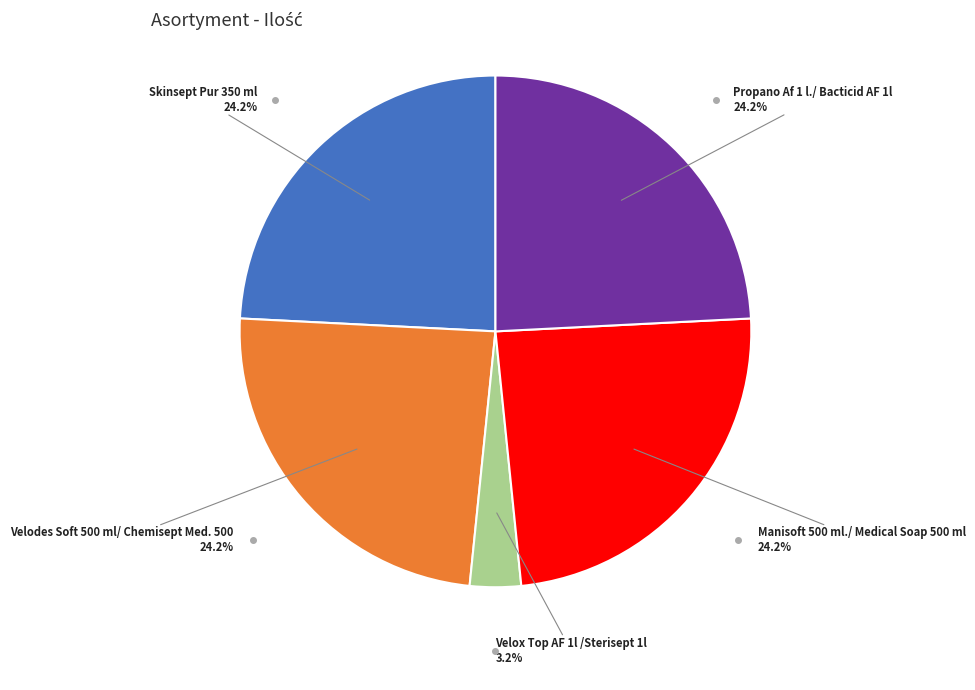

Is there a majority slice in this chart?

No